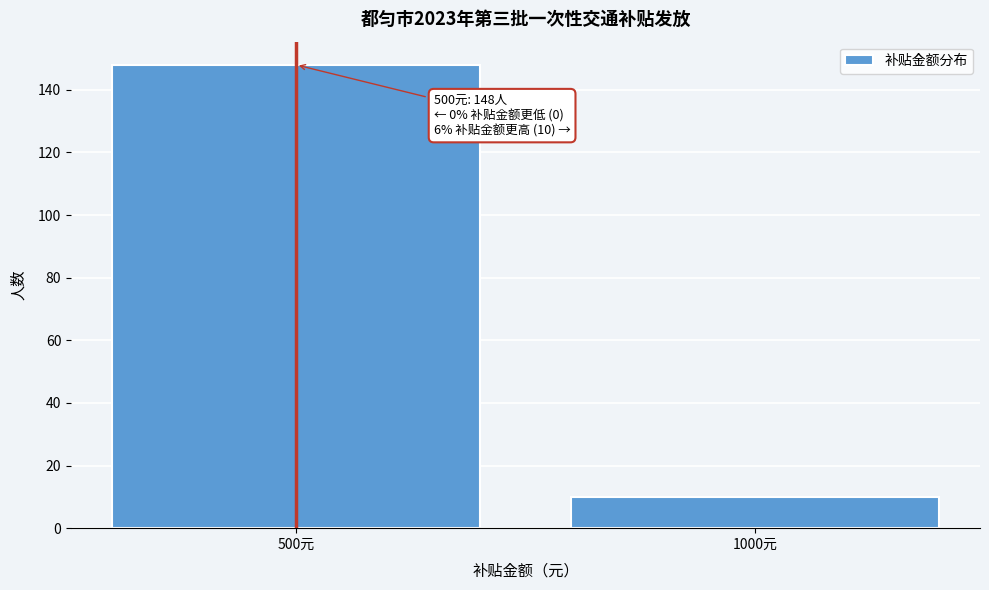

Reading left to right, transcribe all the data shown in this chart.

500元=148	1000元=10